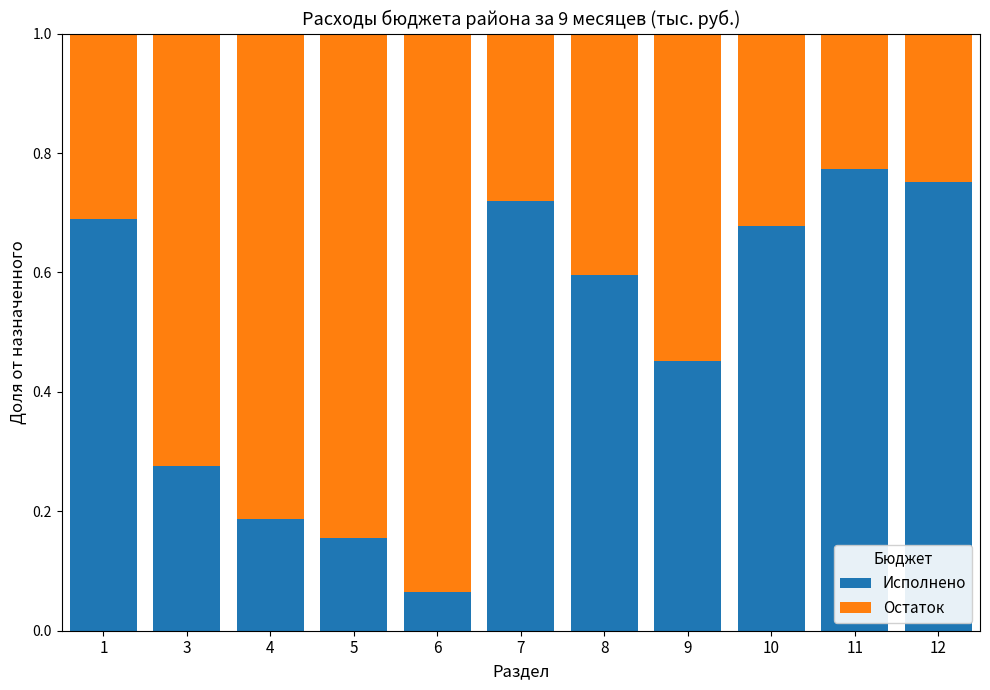

Count the number of data series in this chart.

2